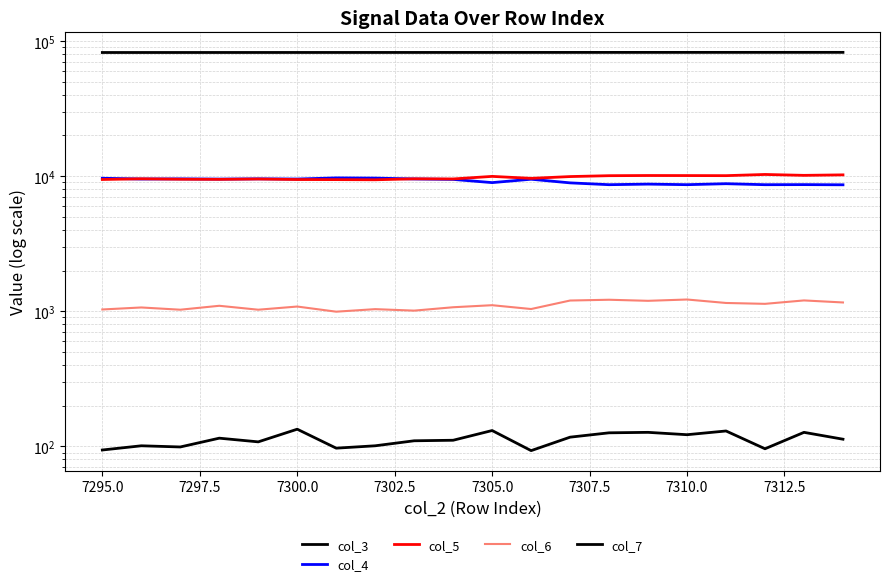

At how many categories does at least one series exceed 64423?

20